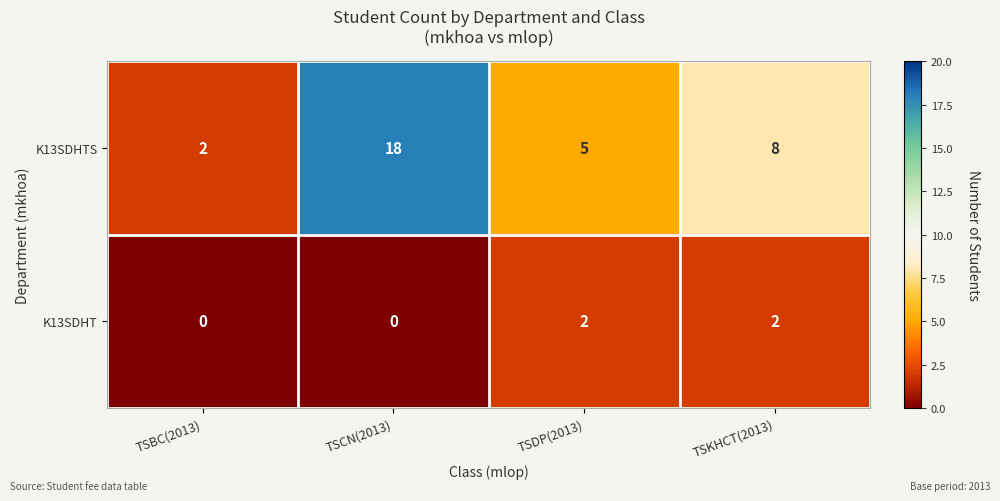

Which series has the largest total across all categories?

K13SDHTS